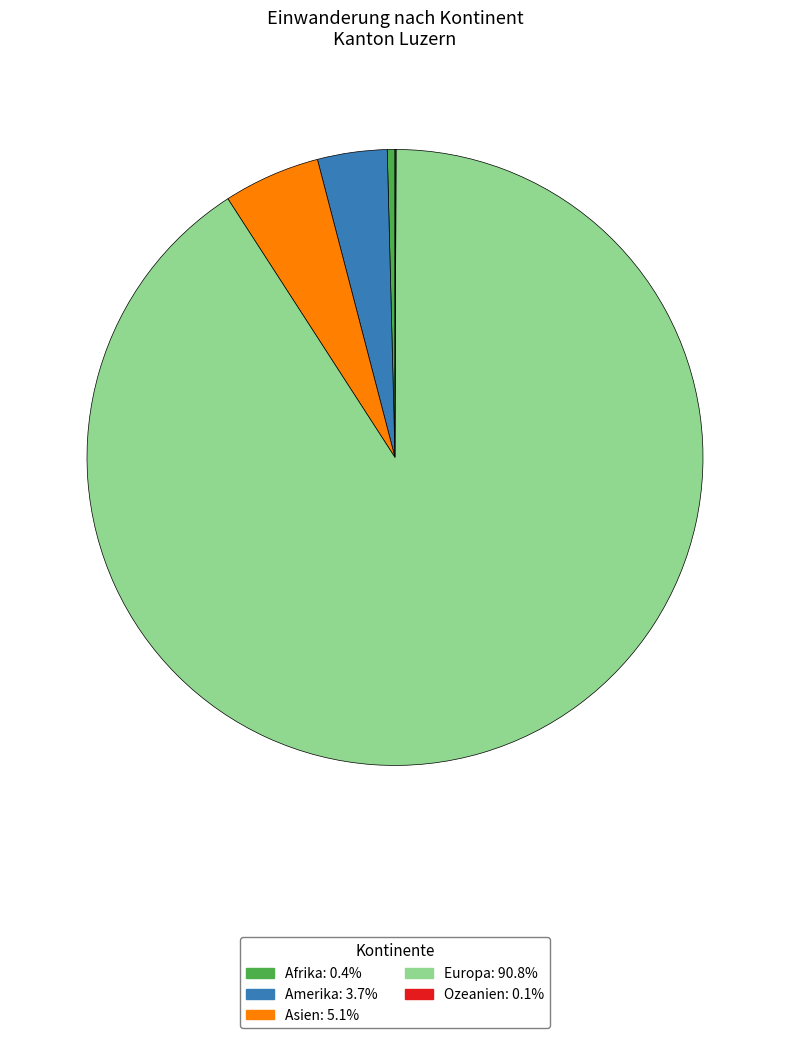

Between Europa and Amerika, which is larger?

Europa